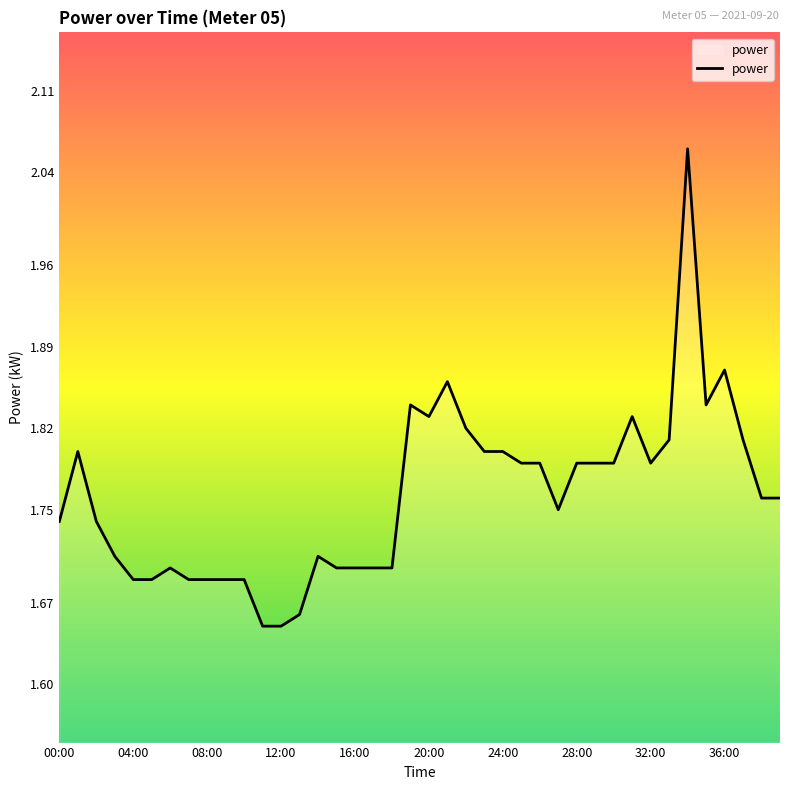

What is the smallest value displayed?

1.6